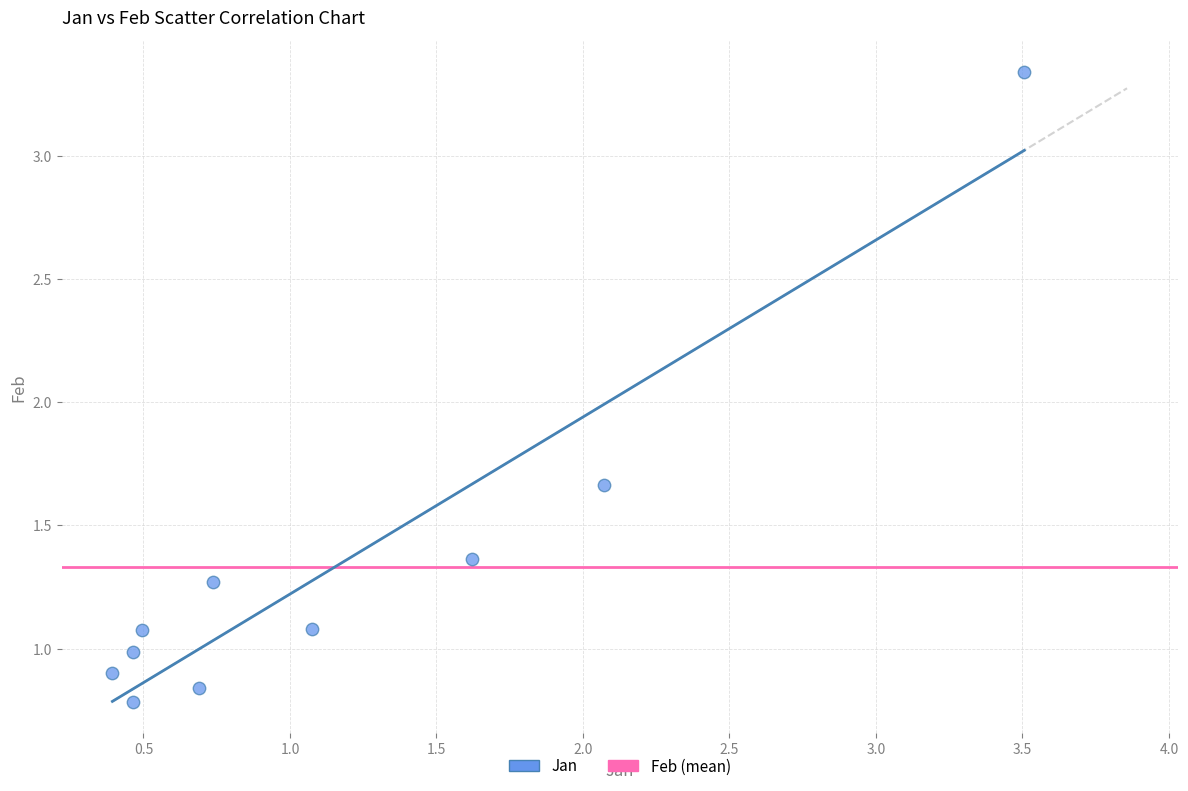

What is the average Y value?

1.3